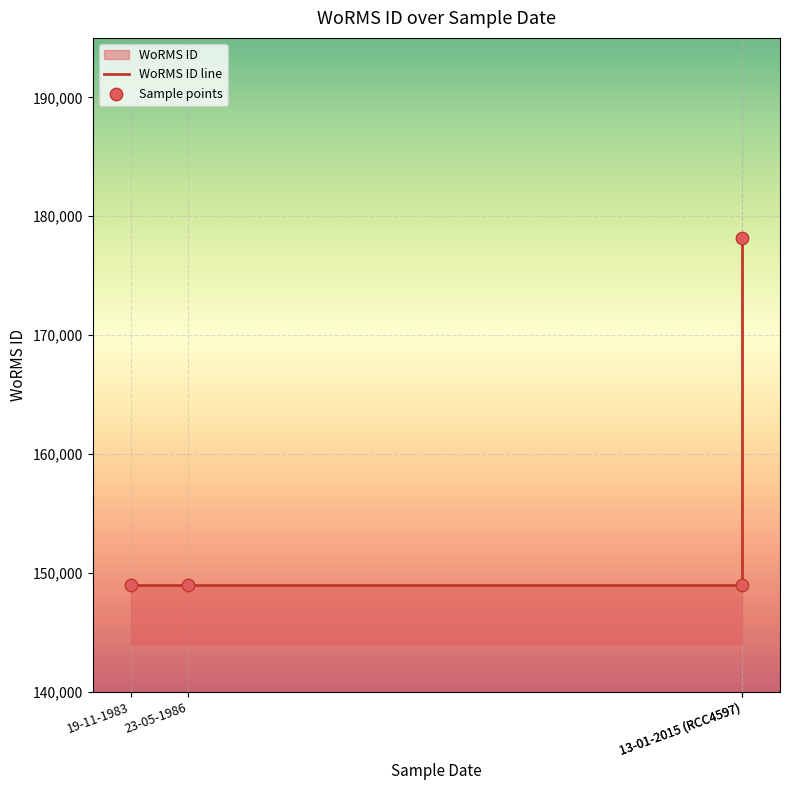

Which series has the widest spread of Y values?

WoRMS ID line